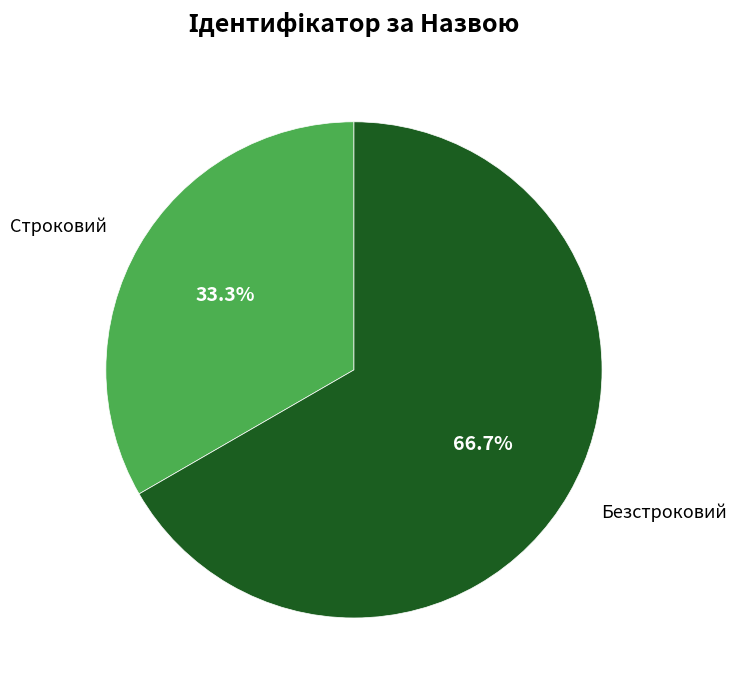

Is the sum of Безстроковий and Строковий greater than half?

Yes